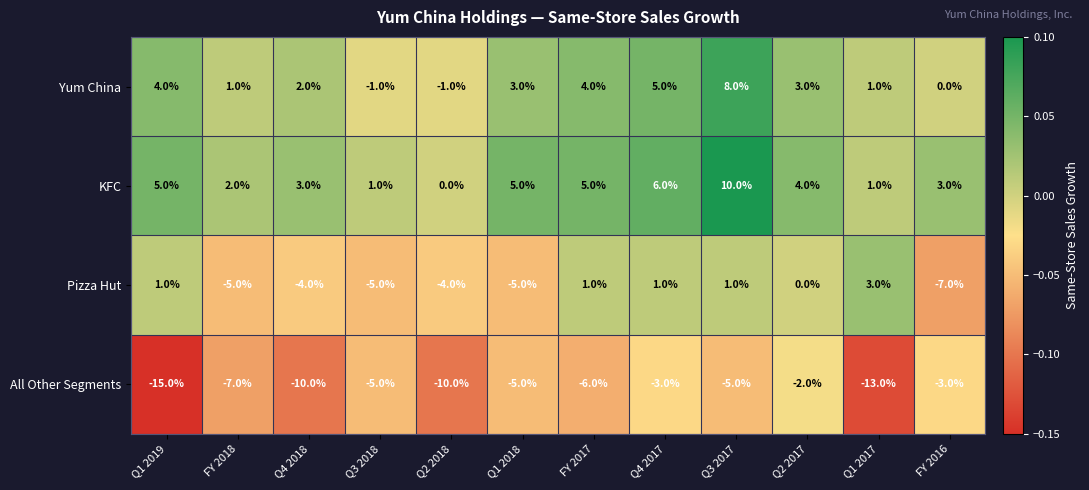

How many data points in Pizza Hut are less than 0?

6